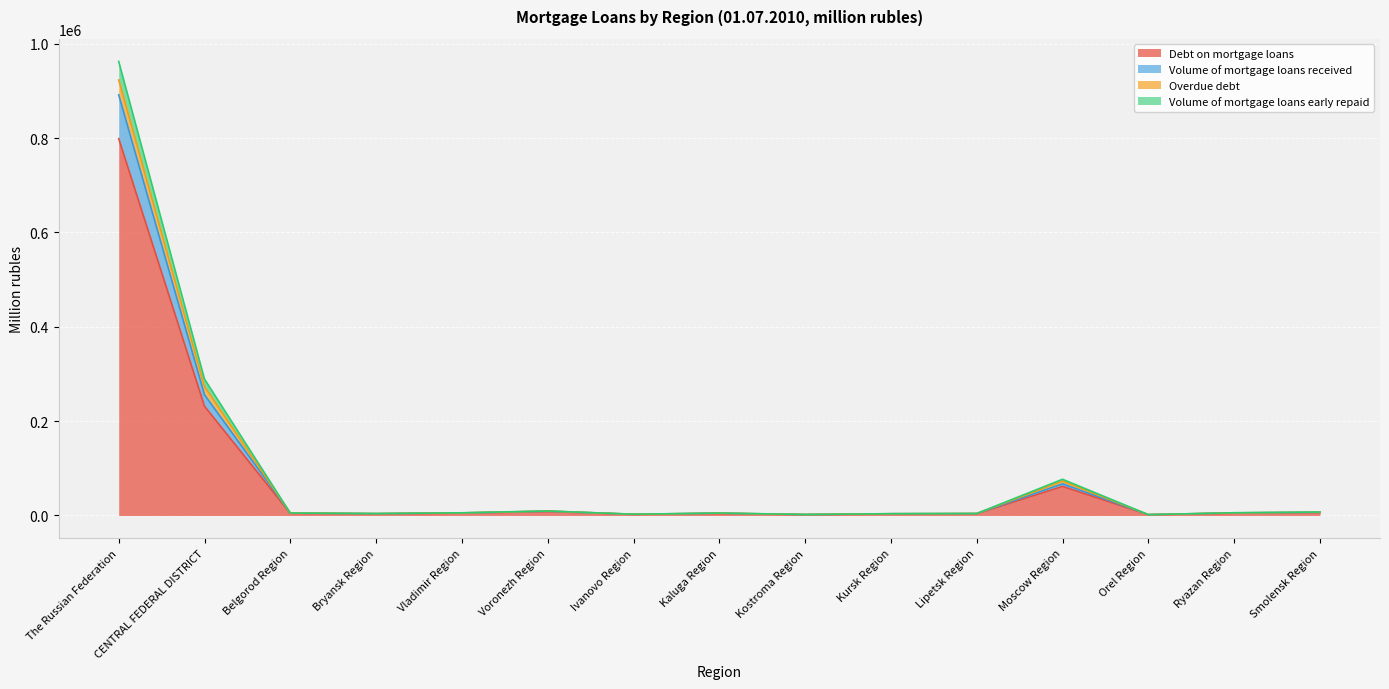

At which category is the sum across all series the highest?

The Russian Federation